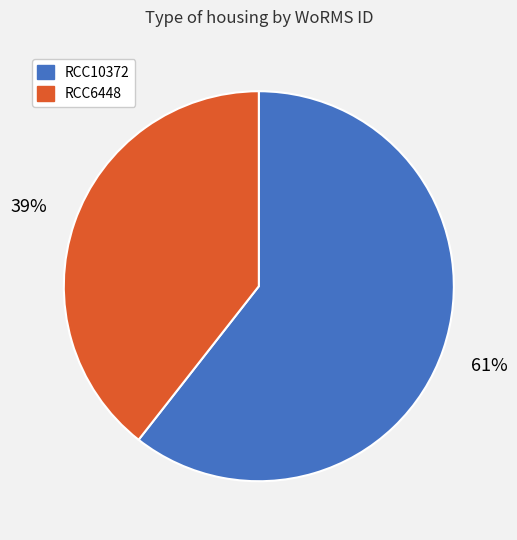

To the nearest percent, what percentage of the pie is RCC6448?

39%